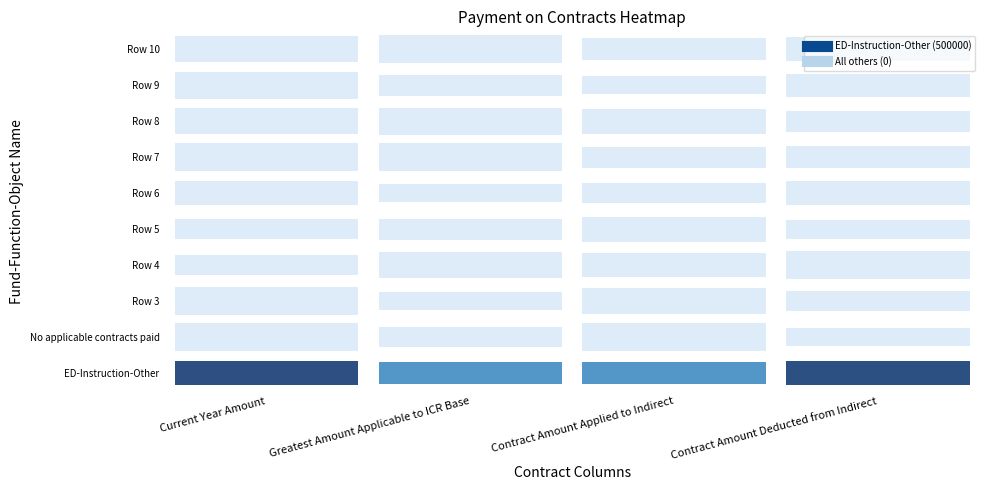

Reading left to right, transcribe all the data shown in this chart.

ED-Instruction-Other: 500000	25000	25000	475000
No applicable contracts paid: 0	0	0	0
Row 3: 0	0	0	0
Row 4: 0	0	0	0
Row 5: 0	0	0	0
Row 6: 0	0	0	0
Row 7: 0	0	0	0
Row 8: 0	0	0	0
Row 9: 0	0	0	0
Row 10: 0	0	0	0